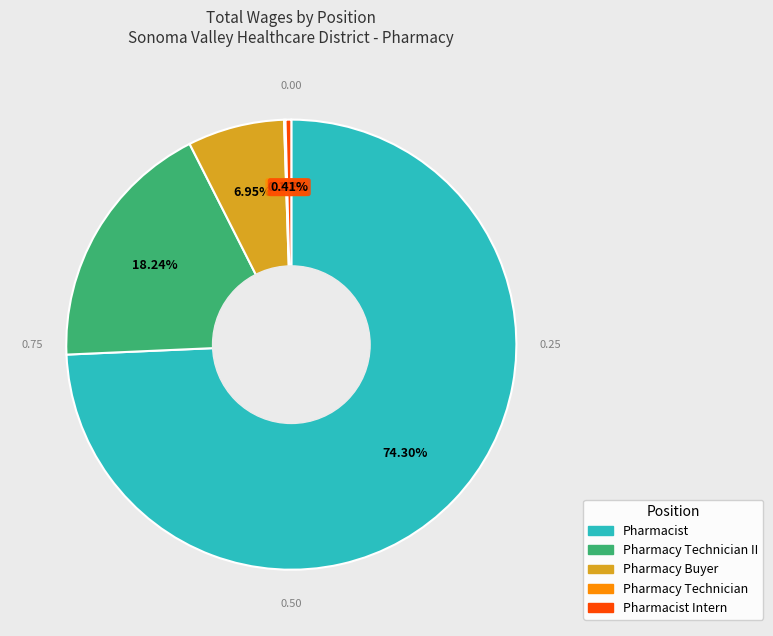

Does any single category account for the majority?

Yes